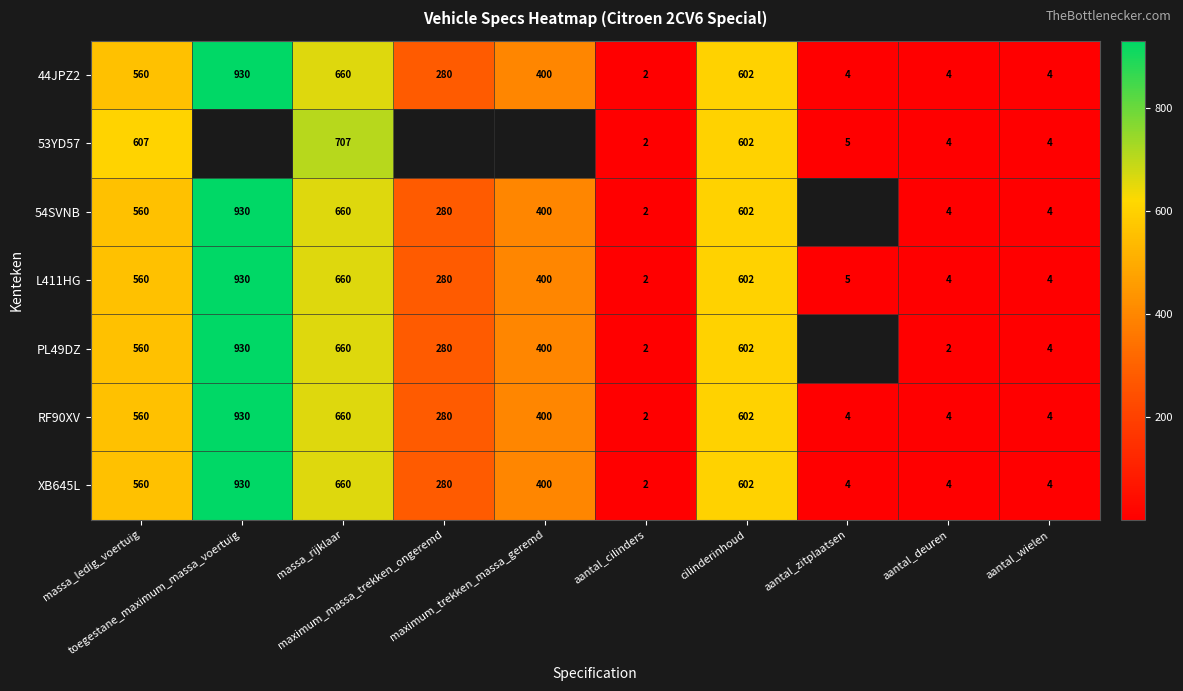

What is the difference between the maximum and minimum values in the XB645L series?

928